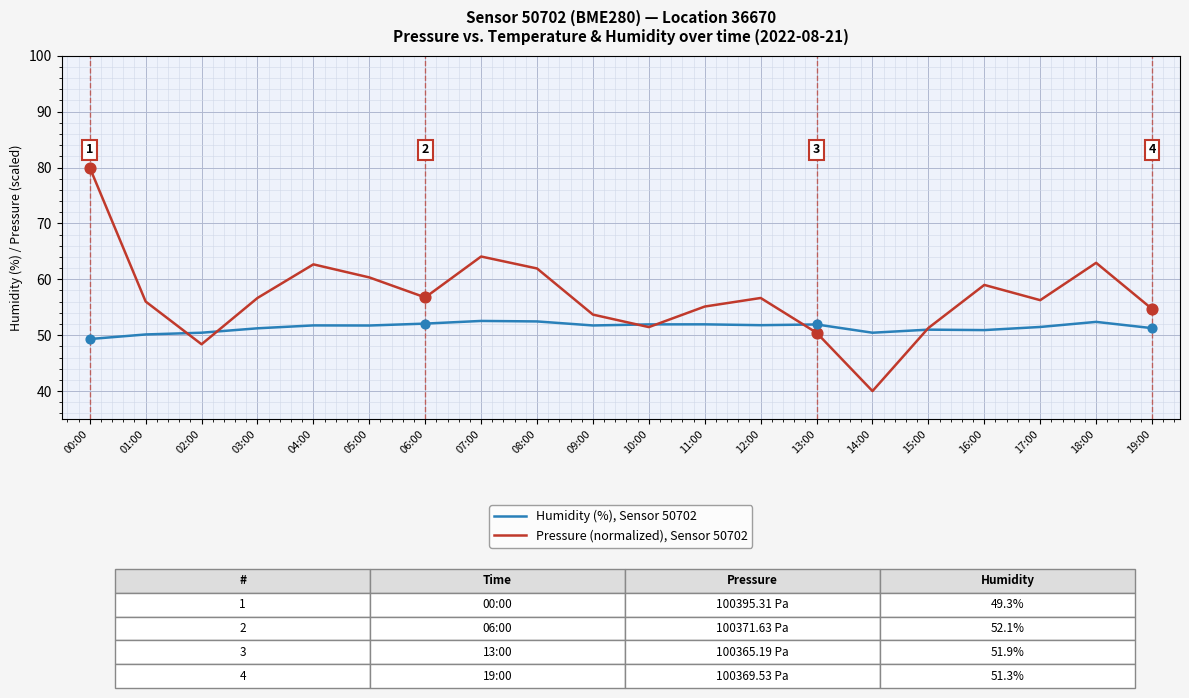

What is the difference between the highest and lowest values at 16:00?

8.1